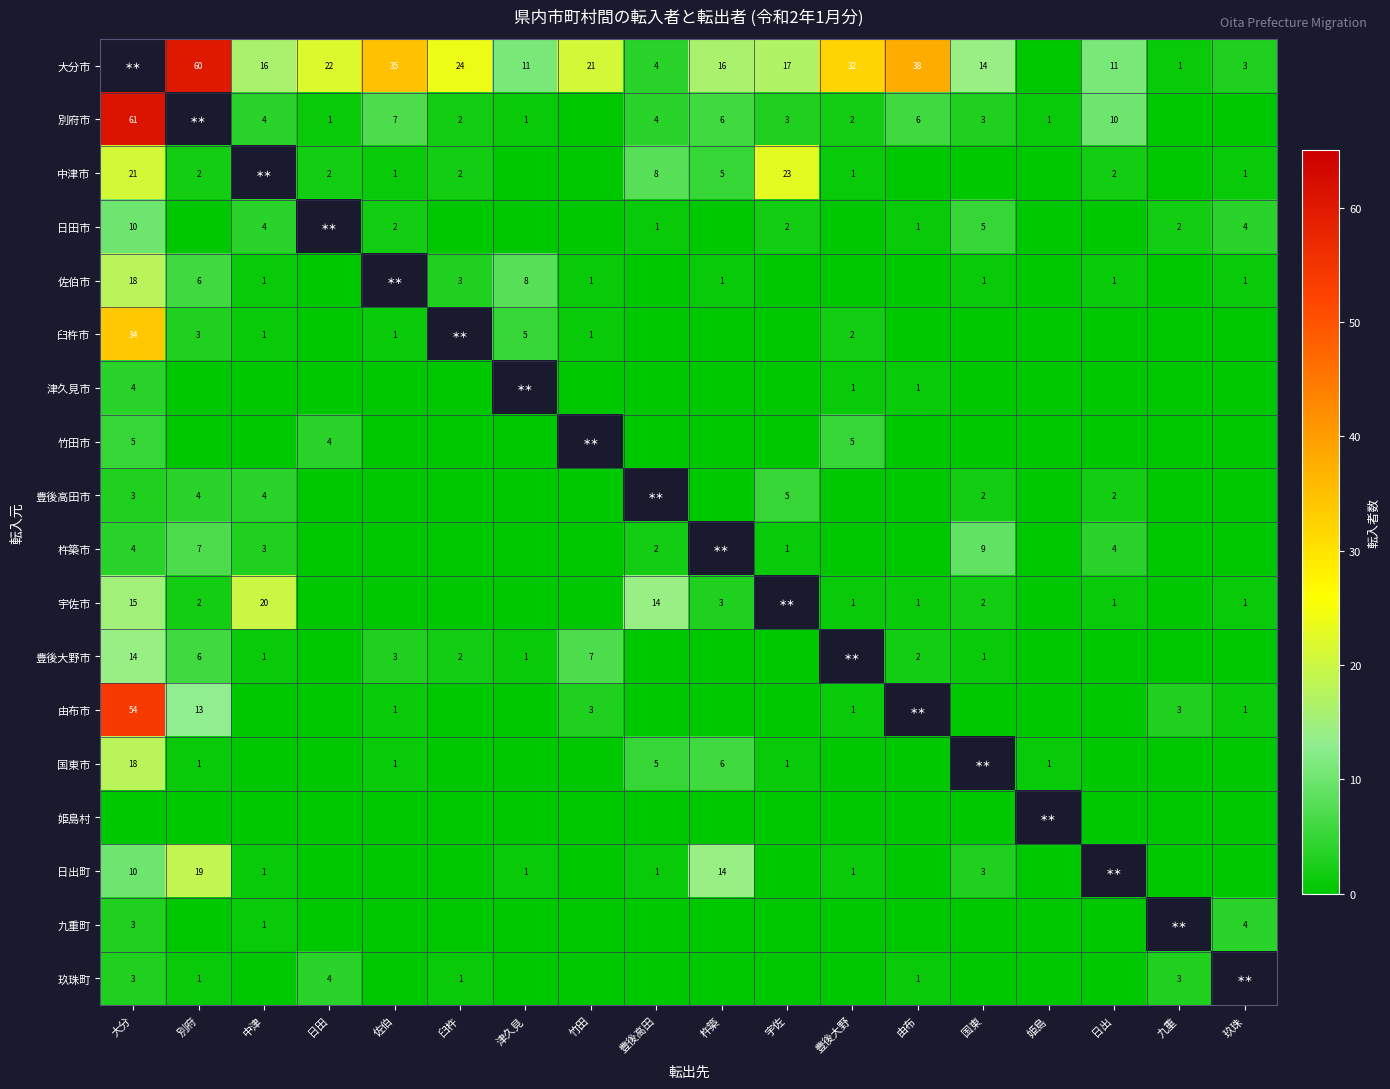

True or false: 日出町 has a value of 3 at 大分.

False